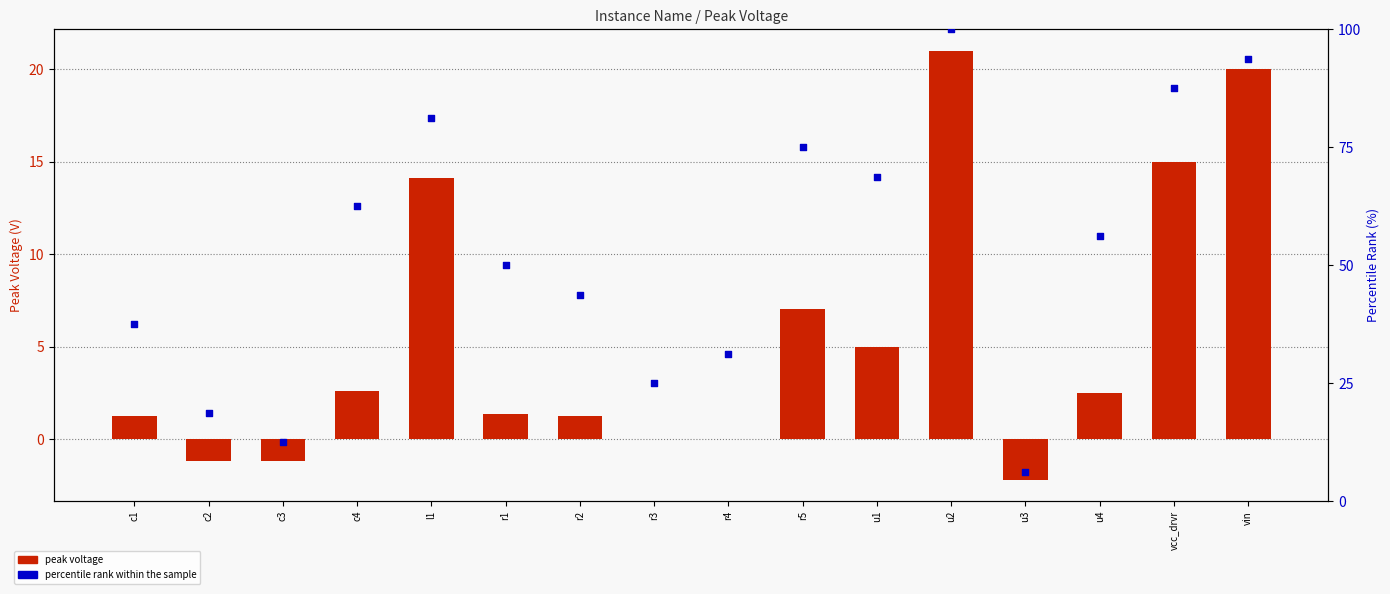

What is the total value across all series at vcc_drvr?

102.5